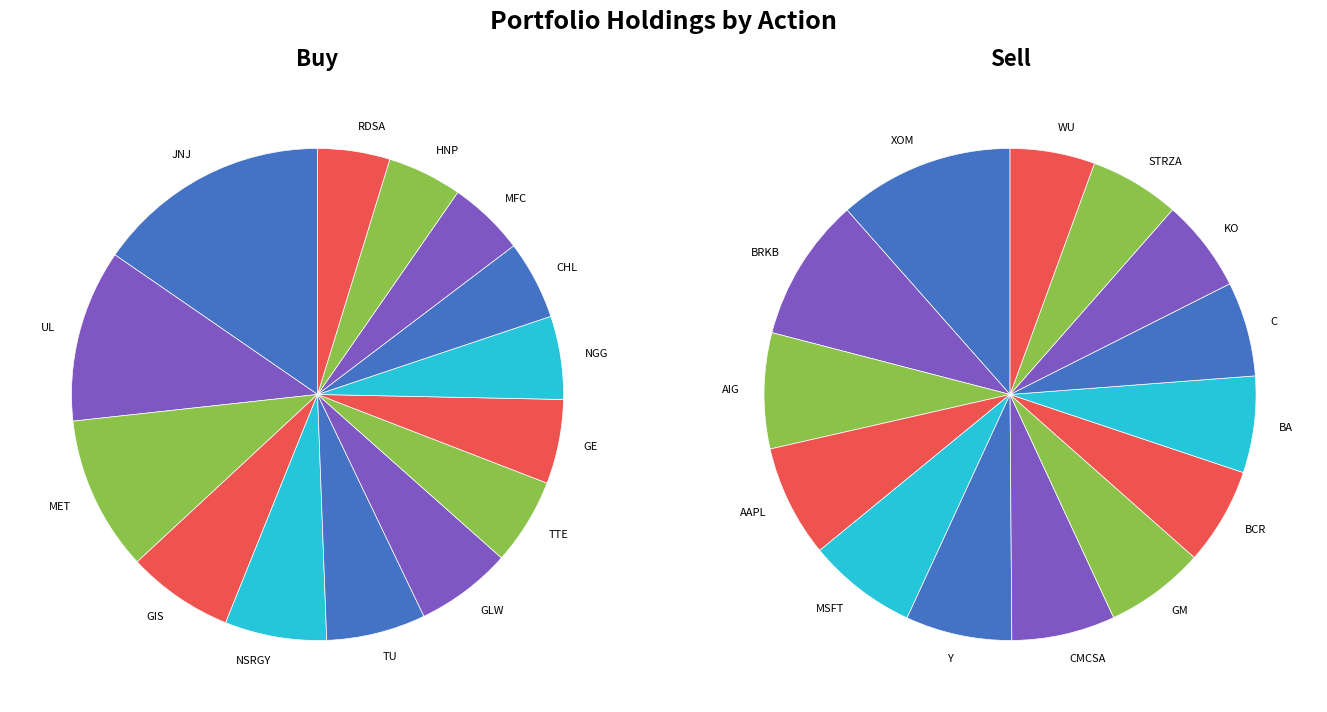

The 13 slice represents 5% of the pie. True or false?

True